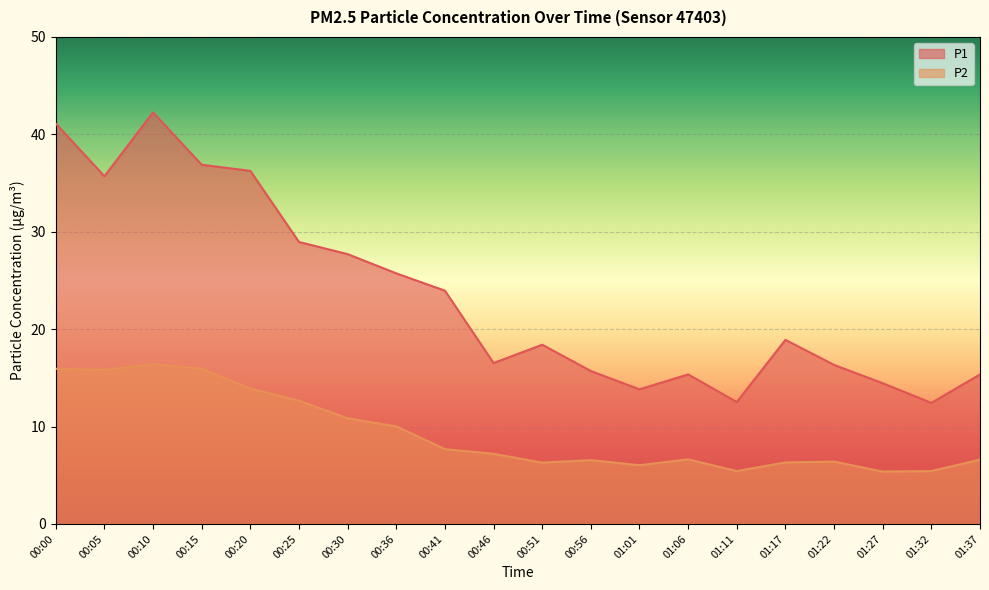

Rank the series by their maximum value, from lowest to highest.

P2, P1